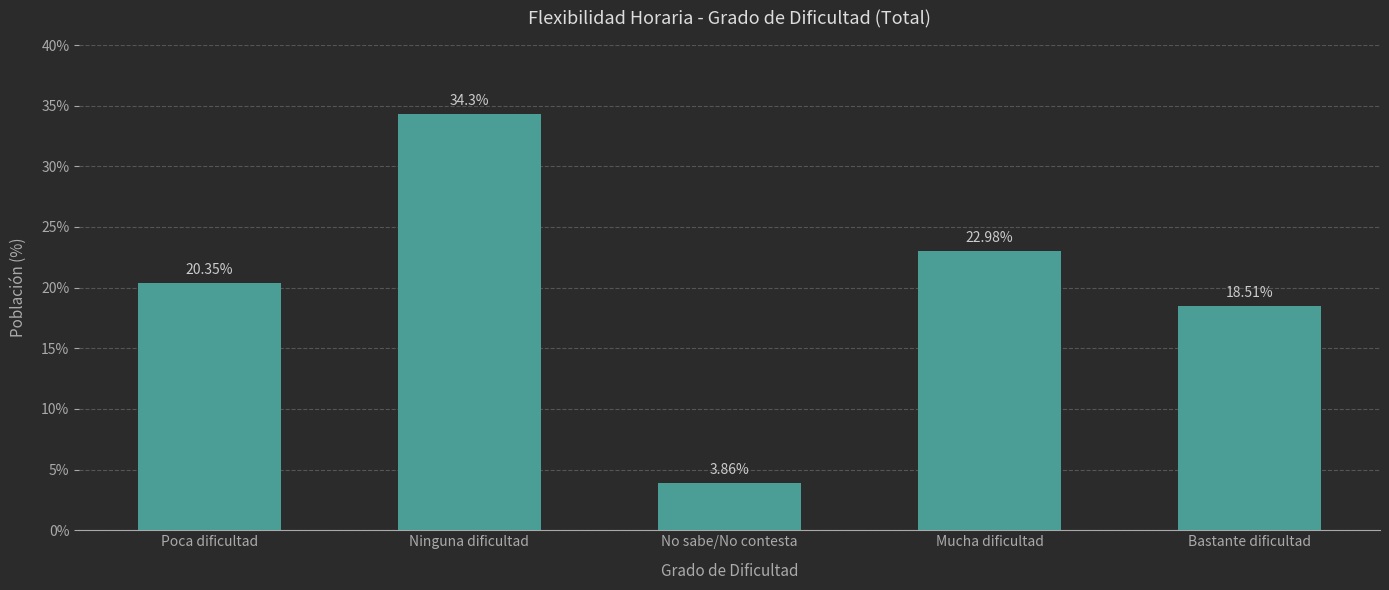

Rank the categories by value from highest to lowest.

Ninguna dificultad, Mucha dificultad, Poca dificultad, Bastante dificultad, No sabe/No contesta